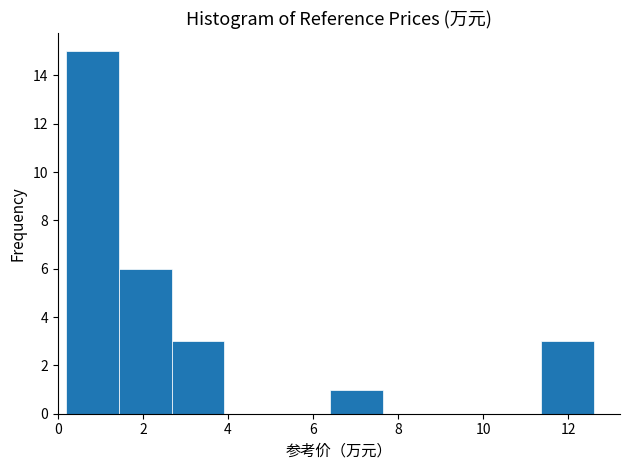

Reading left to right, list every bar in this chart as the range it spans on the x-axis followed by its height. Neither the bar edges nor the heights are printed on the chart, so give them approximately, as read against the axes.

0.20 to 1.44: 15
1.44 to 2.68: 6
2.68 to 3.92: 3
3.92 to 5.16: 0
5.16 to 6.40: 0
6.40 to 7.64: 1
7.64 to 8.88: 0
8.88 to 10.12: 0
10.12 to 11.36: 0
11.36 to 12.60: 3